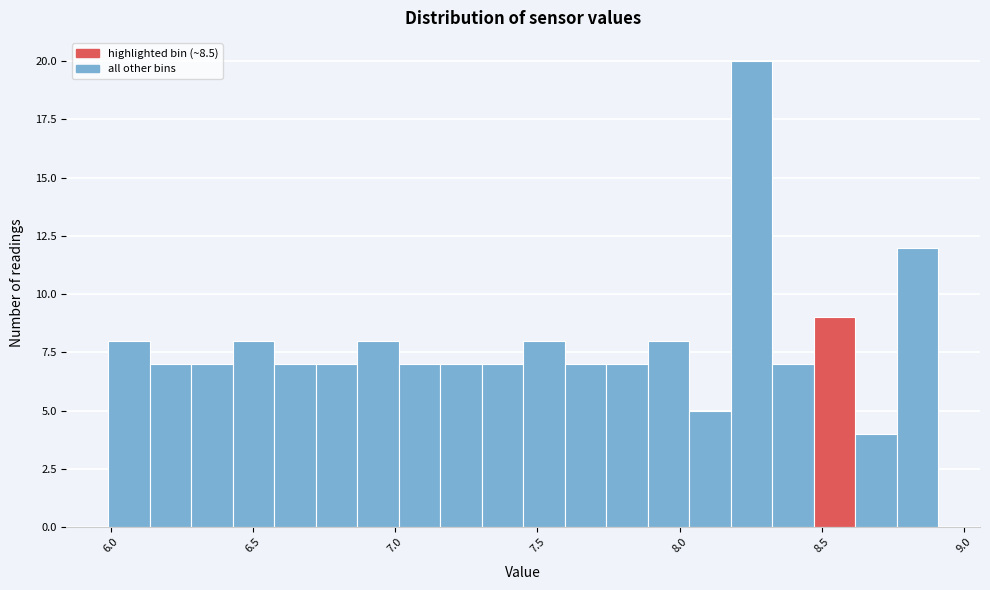

Around what value on the x-axis is the tallest bar? Give the approximate position of its centre, as read against the axis.

8.25